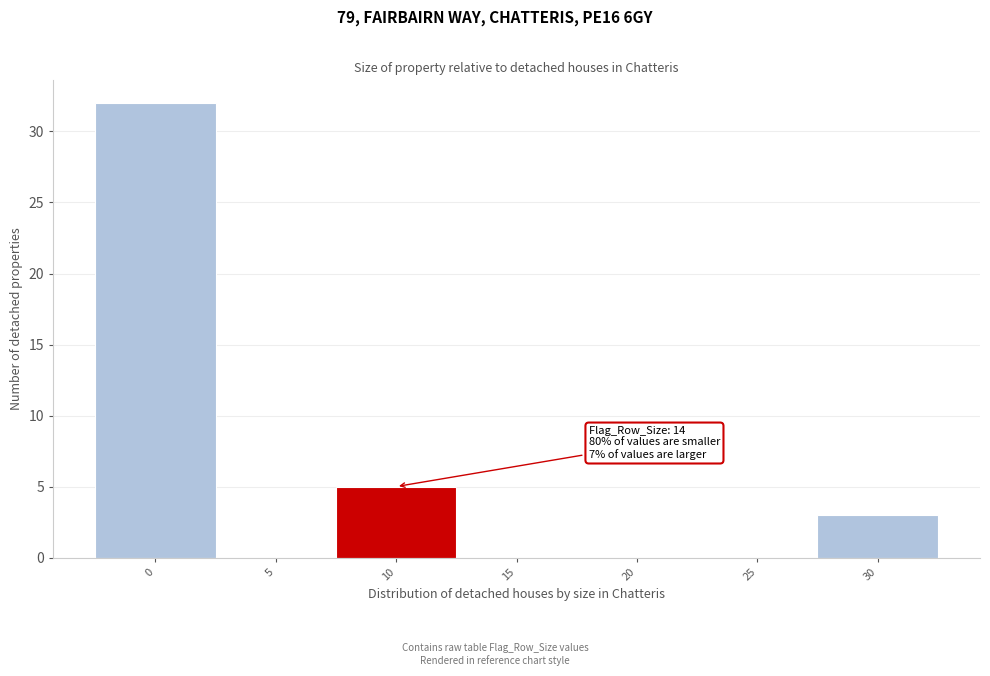

Reading left to right, list all the values displayed in this chart.

0=32	5=0	10=5	15=0	20=0	25=0	30=3